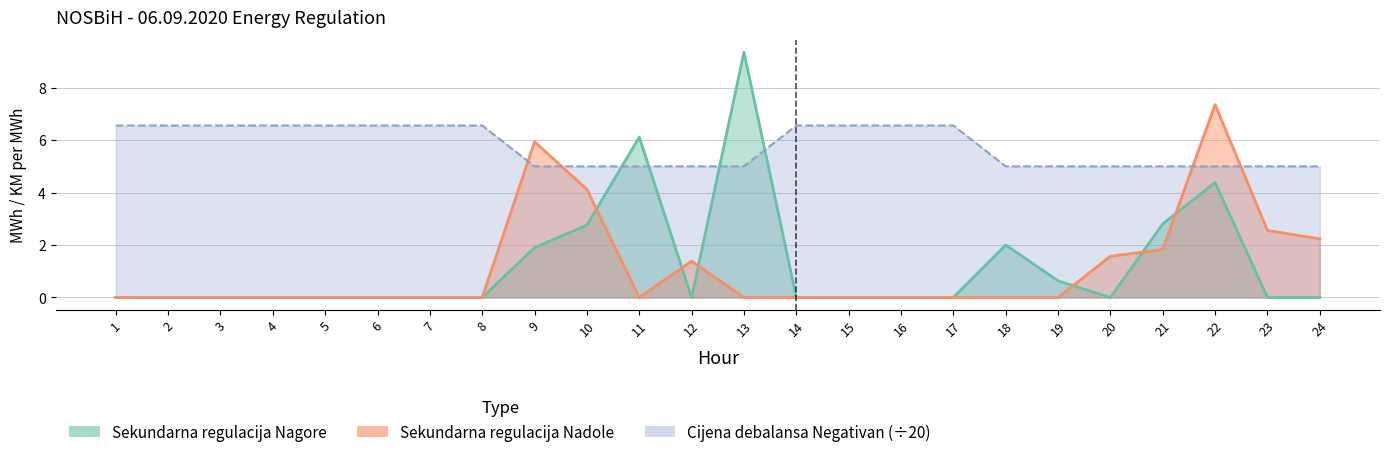

Reading left to right, transcribe all the data shown in this chart.

Sekundarna regulacija Nagore: 0.0	0.0	0.0	0.0	0.0	0.0	0.0	0.0	1.9	2.8	6.1	0.0	9.4	0.0	0.0	0.0	0.0	2.0	0.6	0.0	2.8	4.4	0.0	0.0
Sekundarna regulacija Nadole: 0.0	0.0	0.0	0.0	0.0	0.0	0.0	0.0	5.9	4.1	0.0	1.4	0.0	0.0	0.0	0.0	0.0	0.0	0.0	1.6	1.8	7.4	2.6	2.2
Cijena debalansa Negativan: 6.6	6.6	6.6	6.6	6.6	6.6	6.6	6.6	5.0	5.0	5.0	5.0	5.0	6.6	6.6	6.6	6.6	5.0	5.0	5.0	5.0	5.0	5.0	5.0